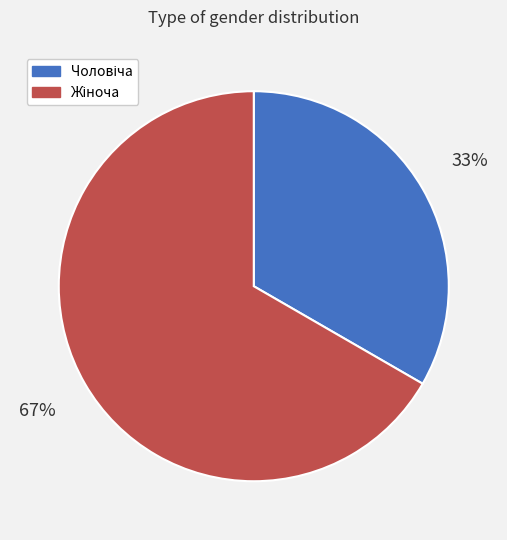

Is there any slice that represents more than half of the pie?

Yes